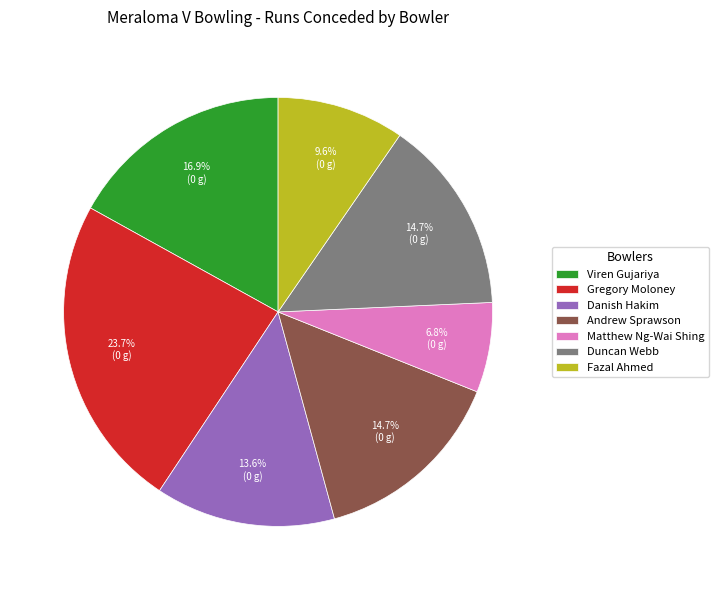

What is the smallest slice in the pie chart?

Matthew Ng-Wai Shing